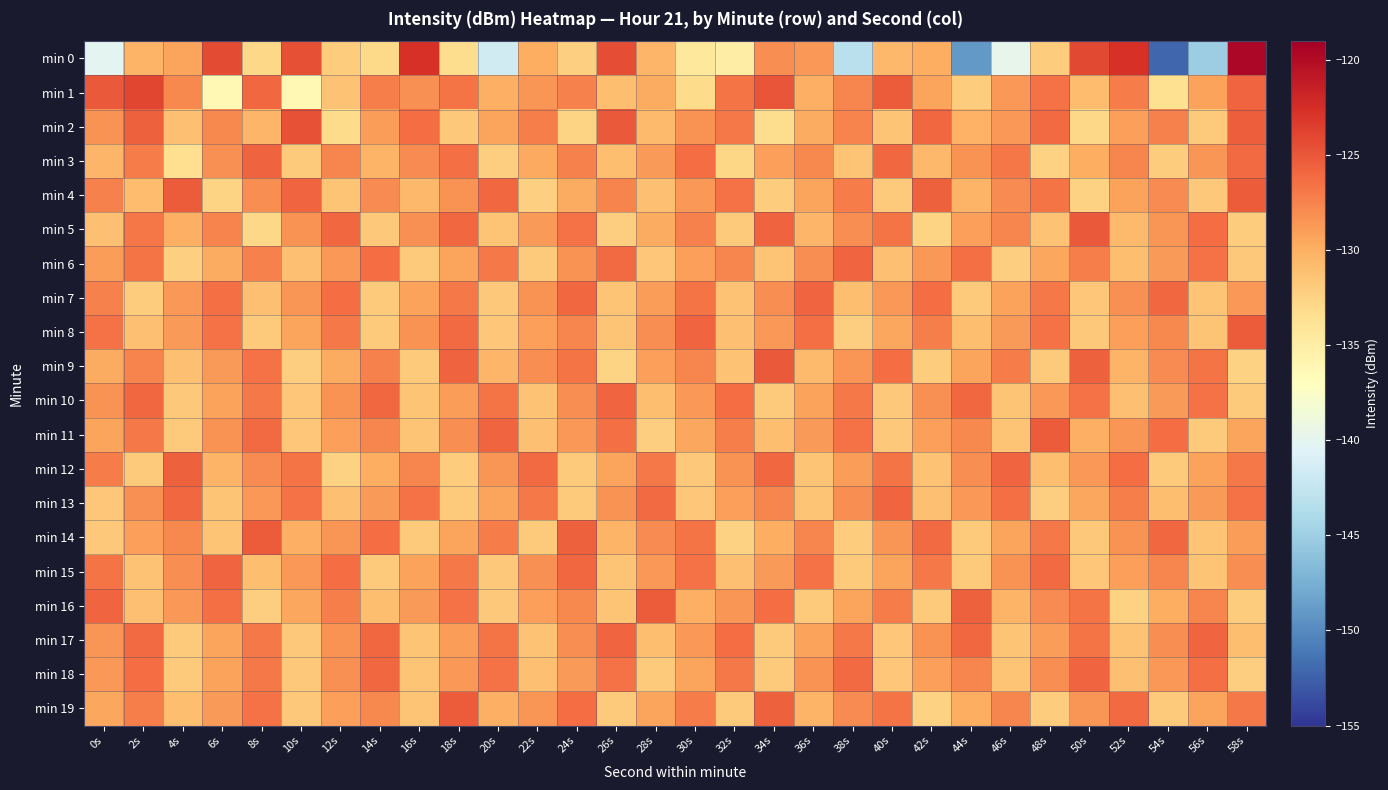

Reading left to right, list all the values displayed in this chart.

min 0: 0s=-140.1	2s=-130.3	4s=-129.4	6s=-124.3	8s=-132.8	10s=-124.6	12s=-132.0	14s=-133.0	16s=-122.8	18s=-133.3	20s=-141.5	22s=-130.0	24s=-132.2	26s=-124.4	28s=-130.5	30s=-134.4	32s=-135.0	34s=-128.1	36s=-128.7	38s=-143.1	40s=-130.7	42s=-129.9	44s=-149.0	46s=-139.8	48s=-132.0	50s=-124.2	52s=-122.7	54s=-152.1	56s=-145.1	58s=-119.6
min 1: 0s=-125.1	2s=-124.0	4s=-127.8	6s=-136.3	8s=-126.0	10s=-136.3	12s=-131.2	14s=-127.3	16s=-128.2	18s=-126.7	20s=-130.0	22s=-128.5	24s=-127.3	26s=-131.0	28s=-129.8	30s=-133.2	32s=-126.7	34s=-124.9	36s=-130.1	38s=-127.6	40s=-125.3	42s=-129.4	44s=-132.0	46s=-128.7	48s=-126.5	50s=-130.9	52s=-127.1	54s=-133.5	56s=-129.2	58s=-125.8
min 2: 0s=-128.3	2s=-125.6	4s=-131.2	6s=-127.8	8s=-130.5	10s=-124.7	12s=-133.1	14s=-128.9	16s=-126.3	18s=-131.7	20s=-129.4	22s=-127.2	24s=-132.6	26s=-125.1	28s=-130.8	30s=-128.4	32s=-126.9	34s=-133.3	36s=-129.7	38s=-127.5	40s=-131.4	42s=-125.9	44s=-130.2	46s=-128.6	48s=-126.1	50s=-132.8	52s=-129.0	54s=-127.4	56s=-131.9	58s=-125.4
min 3: 0s=-130.5	2s=-127.1	4s=-133.4	6s=-128.2	8s=-125.7	10s=-131.8	12s=-127.6	14s=-130.3	16s=-128.0	18s=-126.4	20s=-132.1	22s=-129.6	24s=-127.3	26s=-131.0	28s=-128.8	30s=-126.2	32s=-132.7	34s=-129.1	36s=-127.8	38s=-131.5	40s=-125.9	42s=-130.6	44s=-128.3	46s=-126.8	48s=-132.4	50s=-129.9	52s=-127.6	54s=-132.0	56s=-128.5	58s=-126.1
min 4: 0s=-127.4	2s=-130.9	4s=-125.3	6s=-132.6	8s=-128.1	10s=-125.8	12s=-131.4	14s=-127.9	16s=-130.6	18s=-128.4	20s=-126.0	22s=-132.3	24s=-129.8	26s=-127.5	28s=-131.2	30s=-128.7	32s=-126.5	34s=-132.0	36s=-129.4	38s=-127.1	40s=-131.8	42s=-125.6	44s=-130.3	46s=-128.0	48s=-126.6	50s=-132.5	52s=-129.2	54s=-127.9	56s=-131.7	58s=-125.3
min 5: 0s=-131.2	2s=-126.8	4s=-130.1	6s=-127.5	8s=-132.9	10s=-128.3	12s=-126.0	14s=-131.7	16s=-128.2	18s=-125.9	20s=-131.4	22s=-128.8	24s=-126.5	26s=-132.2	28s=-129.7	30s=-127.4	32s=-131.9	34s=-125.7	36s=-130.4	38s=-128.1	40s=-126.7	42s=-132.6	44s=-129.0	46s=-127.7	48s=-131.3	50s=-125.1	52s=-130.8	54s=-128.5	56s=-126.3	58s=-132.0
min 6: 0s=-128.9	2s=-126.6	4s=-132.3	6s=-129.7	8s=-127.4	10s=-131.1	12s=-128.6	14s=-126.3	16s=-131.9	18s=-129.3	20s=-127.0	22s=-131.8	24s=-128.4	26s=-126.1	28s=-131.6	30s=-129.0	32s=-127.7	34s=-131.4	36s=-128.1	38s=-125.8	40s=-131.2	42s=-128.7	44s=-126.4	46s=-132.1	48s=-129.5	50s=-127.2	52s=-131.0	54s=-128.8	56s=-126.5	58s=-131.7
min 7: 0s=-127.3	2s=-132.0	4s=-128.7	6s=-126.4	8s=-131.1	10s=-128.5	12s=-126.2	14s=-131.8	16s=-129.2	18s=-126.9	20s=-131.7	22s=-128.3	24s=-126.0	26s=-131.5	28s=-128.9	30s=-126.6	32s=-131.3	34s=-128.1	36s=-125.8	38s=-131.0	40s=-128.6	42s=-126.3	44s=-131.8	46s=-129.2	48s=-126.9	50s=-131.6	52s=-128.2	54s=-126.0	56s=-131.4	58s=-128.7
min 8: 0s=-126.5	2s=-131.2	4s=-128.8	6s=-126.5	8s=-131.9	10s=-129.3	12s=-127.0	14s=-131.8	16s=-128.4	18s=-126.1	20s=-131.6	22s=-129.0	24s=-127.7	26s=-131.4	28s=-128.1	30s=-125.8	32s=-131.2	34s=-128.7	36s=-126.4	38s=-132.1	40s=-129.5	42s=-127.2	44s=-131.0	46s=-128.8	48s=-126.5	50s=-131.7	52s=-129.1	54s=-127.8	56s=-131.5	58s=-125.3
min 9: 0s=-129.8	2s=-127.5	4s=-131.2	6s=-128.8	8s=-126.5	10s=-132.2	12s=-129.7	14s=-127.4	16s=-131.9	18s=-125.7	20s=-130.4	22s=-128.1	24s=-126.7	26s=-132.6	28s=-129.0	30s=-127.7	32s=-131.3	34s=-125.1	36s=-130.8	38s=-128.5	40s=-126.3	42s=-132.0	44s=-129.4	46s=-127.1	48s=-131.8	50s=-125.6	52s=-130.3	54s=-128.0	56s=-126.6	58s=-132.5
min 10: 0s=-128.3	2s=-126.0	4s=-131.7	6s=-129.2	8s=-126.9	10s=-131.6	12s=-128.3	14s=-126.0	16s=-131.5	18s=-128.9	20s=-126.6	22s=-131.3	24s=-128.1	26s=-125.8	28s=-131.0	30s=-128.6	32s=-126.3	34s=-131.8	36s=-129.2	38s=-126.9	40s=-131.7	42s=-128.2	44s=-126.0	46s=-131.4	48s=-128.7	50s=-126.5	52s=-131.2	54s=-128.8	56s=-126.5	58s=-131.9
min 11: 0s=-129.3	2s=-127.0	4s=-131.8	6s=-128.4	8s=-126.1	10s=-131.6	12s=-129.0	14s=-127.7	16s=-131.4	18s=-128.1	20s=-125.8	22s=-131.2	24s=-128.7	26s=-126.4	28s=-132.1	30s=-129.5	32s=-127.2	34s=-131.0	36s=-128.8	38s=-126.5	40s=-131.7	42s=-129.1	44s=-127.8	46s=-131.5	48s=-125.3	50s=-130.0	52s=-128.5	54s=-126.2	56s=-131.9	58s=-129.4
min 12: 0s=-127.1	2s=-131.8	4s=-125.6	6s=-130.3	8s=-128.0	10s=-126.6	12s=-132.5	14s=-129.9	16s=-127.6	18s=-132.0	20s=-128.5	22s=-126.1	24s=-131.8	26s=-129.3	28s=-126.9	30s=-131.7	32s=-128.3	34s=-126.0	36s=-131.5	38s=-128.9	40s=-126.6	42s=-131.3	44s=-128.1	46s=-125.8	48s=-131.0	50s=-128.6	52s=-126.3	54s=-131.8	56s=-129.2	58s=-126.9
min 13: 0s=-131.6	2s=-128.2	4s=-126.0	6s=-131.4	8s=-128.7	10s=-126.5	12s=-131.2	14s=-128.8	16s=-126.5	18s=-131.9	20s=-129.3	22s=-127.0	24s=-131.8	26s=-128.4	28s=-126.1	30s=-131.6	32s=-129.0	34s=-127.7	36s=-131.4	38s=-128.1	40s=-125.8	42s=-131.2	44s=-128.7	46s=-126.4	48s=-132.1	50s=-129.5	52s=-127.2	54s=-131.0	56s=-128.8	58s=-126.5
min 14: 0s=-131.7	2s=-129.1	4s=-127.8	6s=-131.5	8s=-125.3	10s=-130.0	12s=-128.5	14s=-126.2	16s=-131.9	18s=-129.4	20s=-127.1	22s=-131.8	24s=-125.6	26s=-130.3	28s=-128.0	30s=-126.6	32s=-132.5	34s=-129.9	36s=-127.6	38s=-132.0	40s=-128.5	42s=-126.1	44s=-131.8	46s=-129.3	48s=-126.9	50s=-131.7	52s=-128.3	54s=-126.0	56s=-131.5	58s=-128.9
min 15: 0s=-126.6	2s=-131.3	4s=-128.1	6s=-125.8	8s=-131.0	10s=-128.6	12s=-126.3	14s=-131.8	16s=-129.2	18s=-126.9	20s=-131.7	22s=-128.2	24s=-126.0	26s=-131.4	28s=-128.7	30s=-126.5	32s=-131.2	34s=-128.8	36s=-126.5	38s=-131.9	40s=-129.3	42s=-127.0	44s=-131.8	46s=-128.4	48s=-126.1	50s=-131.6	52s=-129.0	54s=-127.7	56s=-131.4	58s=-128.1
min 16: 0s=-125.8	2s=-131.2	4s=-128.7	6s=-126.4	8s=-132.1	10s=-129.5	12s=-127.2	14s=-131.0	16s=-128.8	18s=-126.5	20s=-131.7	22s=-129.1	24s=-127.8	26s=-131.5	28s=-125.3	30s=-130.0	32s=-128.5	34s=-126.2	36s=-131.9	38s=-129.4	40s=-127.1	42s=-131.8	44s=-125.6	46s=-130.3	48s=-128.0	50s=-126.6	52s=-132.5	54s=-129.9	56s=-127.6	58s=-132.0
min 17: 0s=-128.5	2s=-126.1	4s=-131.8	6s=-129.3	8s=-126.9	10s=-131.7	12s=-128.3	14s=-126.0	16s=-131.5	18s=-128.9	20s=-126.6	22s=-131.3	24s=-128.1	26s=-125.8	28s=-131.0	30s=-128.6	32s=-126.3	34s=-131.8	36s=-129.2	38s=-126.9	40s=-131.6	42s=-128.3	44s=-126.0	46s=-131.5	48s=-128.9	50s=-126.6	52s=-131.3	54s=-128.1	56s=-125.8	58s=-131.0
min 18: 0s=-128.6	2s=-126.3	4s=-131.8	6s=-129.2	8s=-126.9	10s=-131.7	12s=-128.2	14s=-126.0	16s=-131.4	18s=-128.7	20s=-126.5	22s=-131.2	24s=-128.8	26s=-126.5	28s=-131.9	30s=-129.3	32s=-127.0	34s=-131.8	36s=-128.4	38s=-126.1	40s=-131.6	42s=-129.0	44s=-127.7	46s=-131.4	48s=-128.1	50s=-125.8	52s=-131.2	54s=-128.7	56s=-126.4	58s=-132.1
min 19: 0s=-129.5	2s=-127.2	4s=-131.0	6s=-128.8	8s=-126.5	10s=-131.7	12s=-129.1	14s=-127.8	16s=-131.5	18s=-125.3	20s=-130.0	22s=-128.5	24s=-126.2	26s=-131.9	28s=-129.4	30s=-127.1	32s=-131.8	34s=-125.6	36s=-130.3	38s=-128.0	40s=-126.6	42s=-132.5	44s=-129.9	46s=-127.6	48s=-132.0	50s=-128.5	52s=-126.1	54s=-131.8	56s=-129.3	58s=-126.9